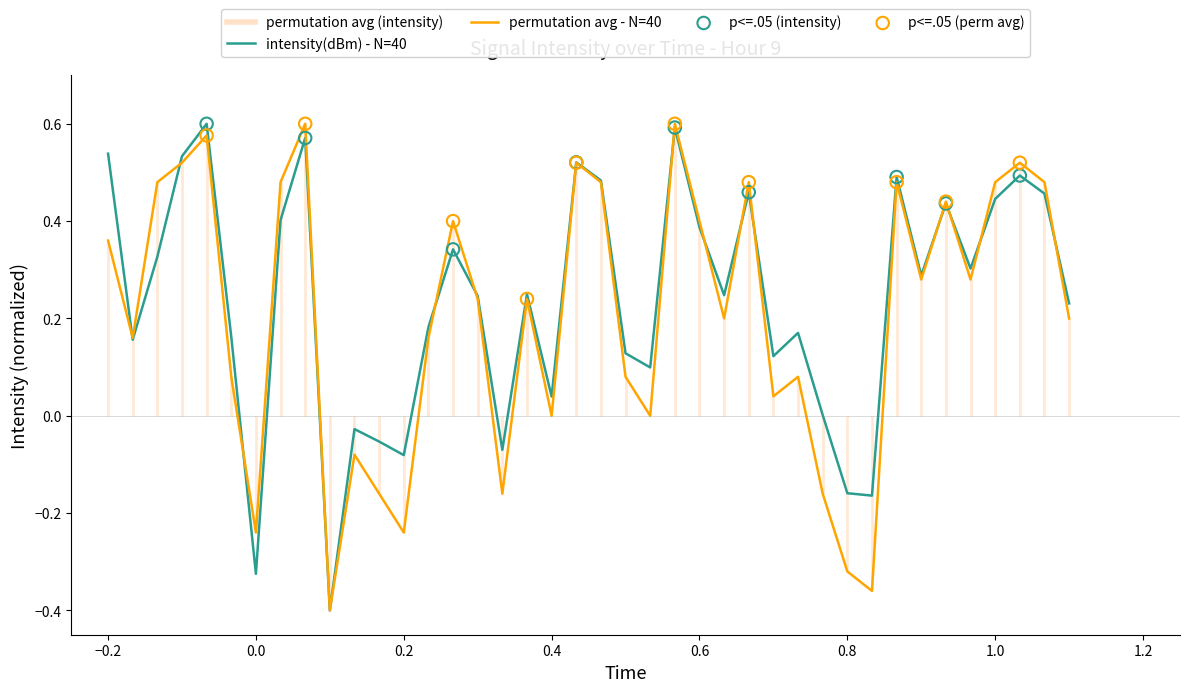

Which series has the largest total across all categories?

intensity(dBm)